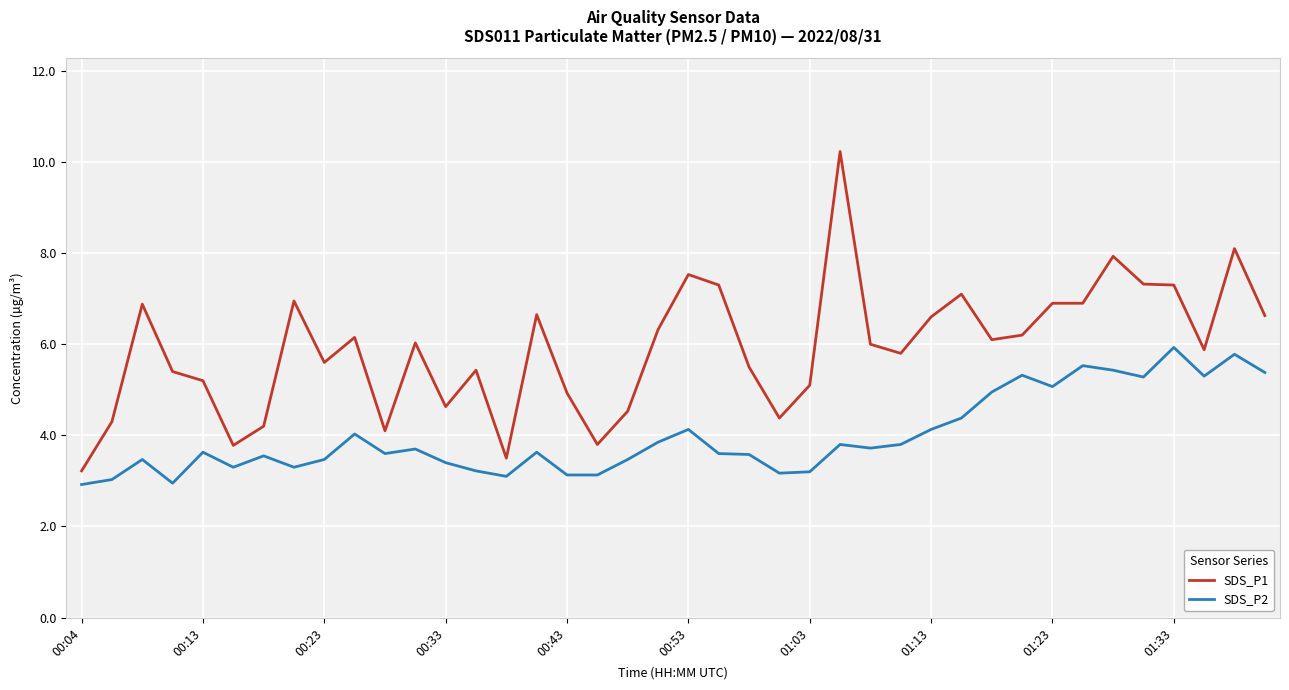

What is the maximum value for SDS_P1?

10.2